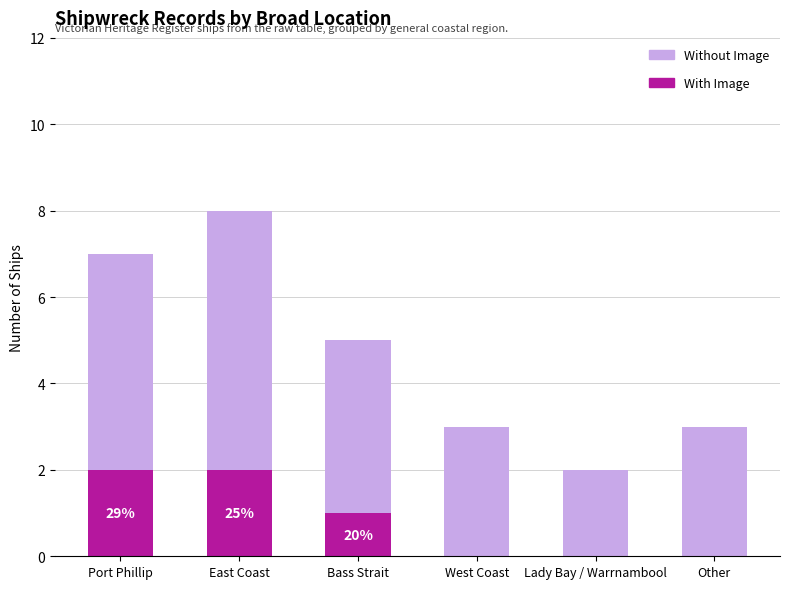

What is the sum of all With Image values?

5